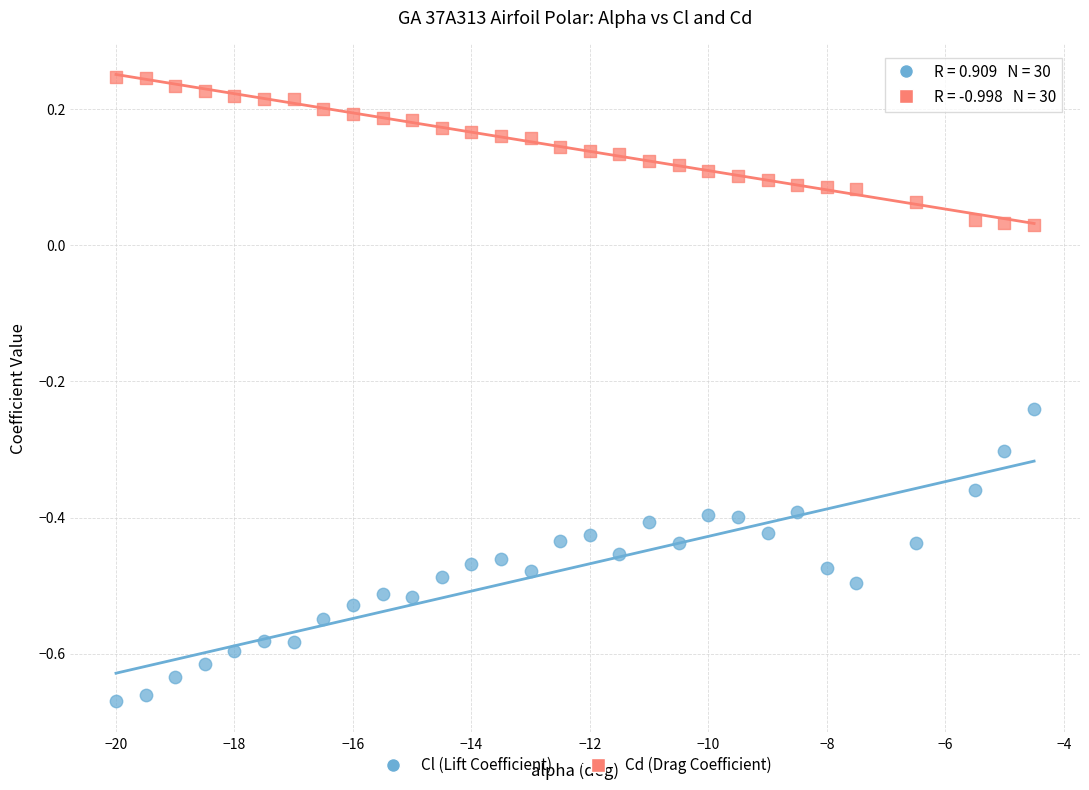

Across all data points, what is the range of X values (max minus min)?

15.5